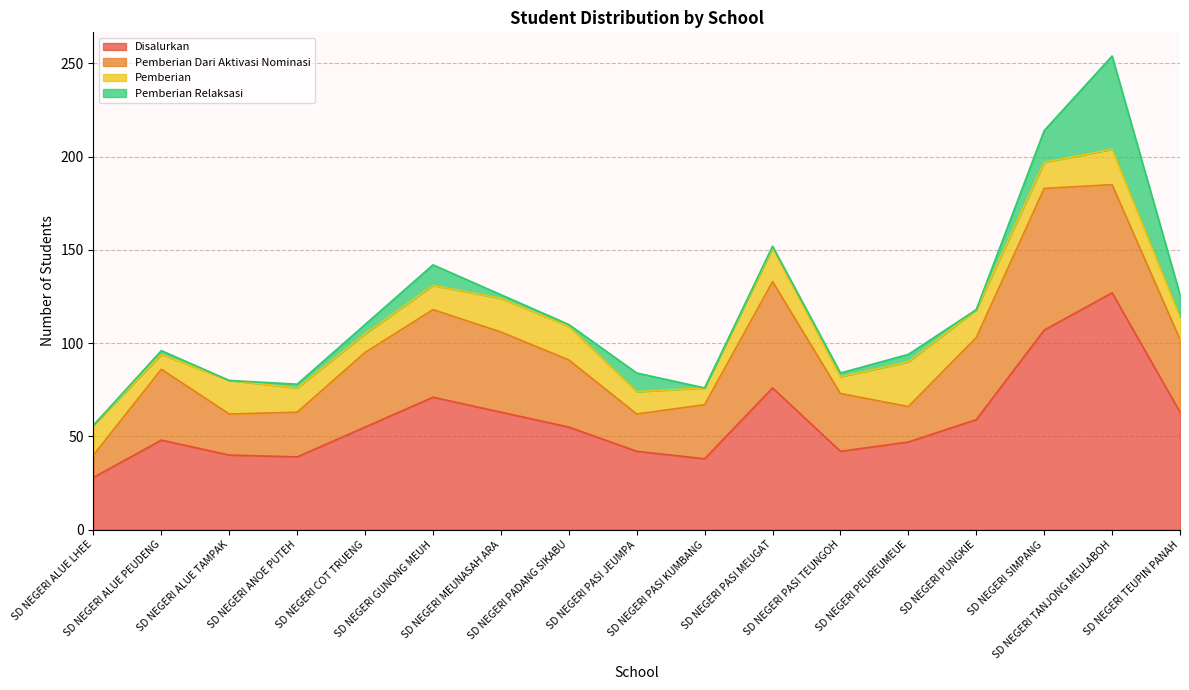

What is the spread (max minus min) of values at SD NEGERI PUNGKIE?

59